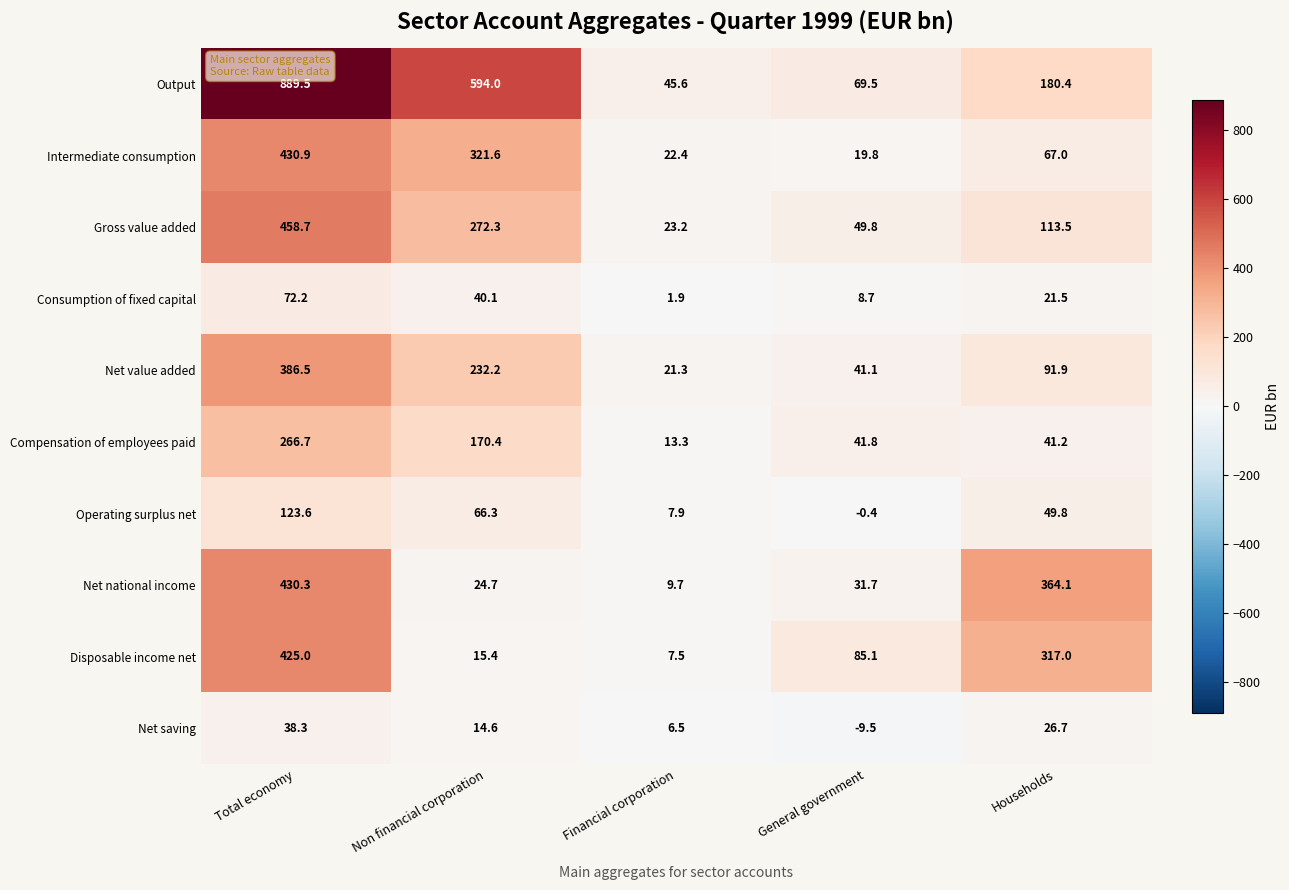

What is the sum of the Net value added values at Non financial corporation and General government?

273.3